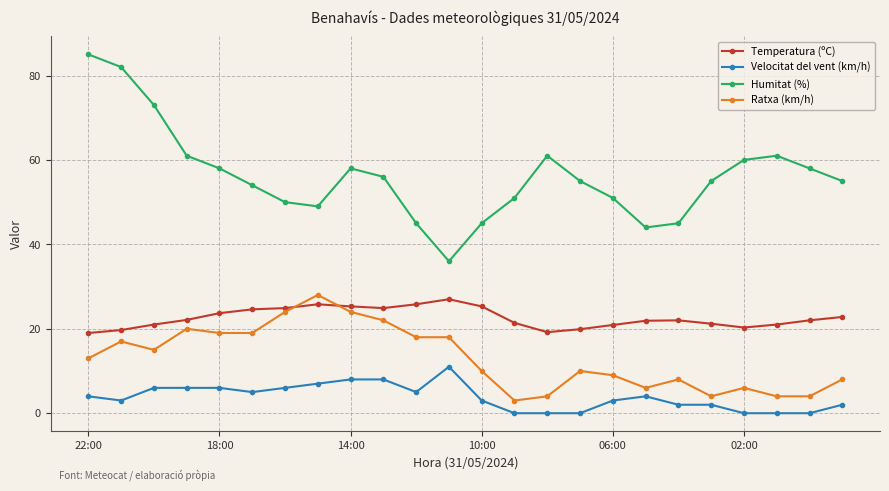

Which series has the widest spread of values?

Humitat (%)